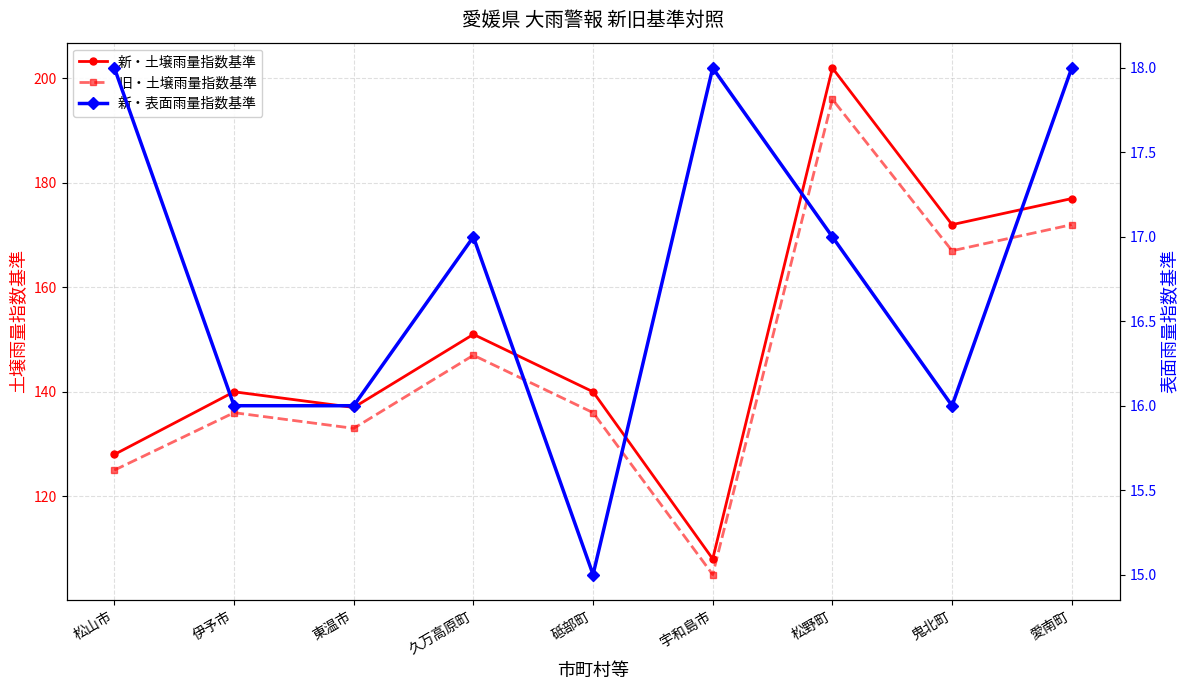

Is the value of 新・表面雨量指数基準 at 松山市 greater than the value of 旧・土壌雨量指数基準 at 鬼北町?

No